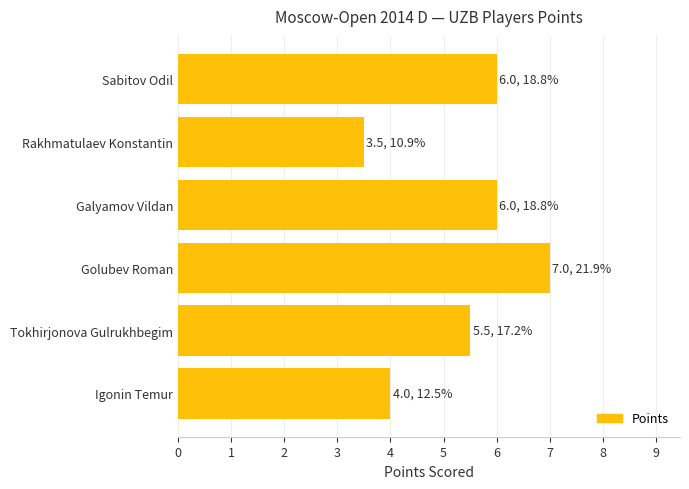

Which category has the lowest value across all series?

Rakhmatulaev Konstantin